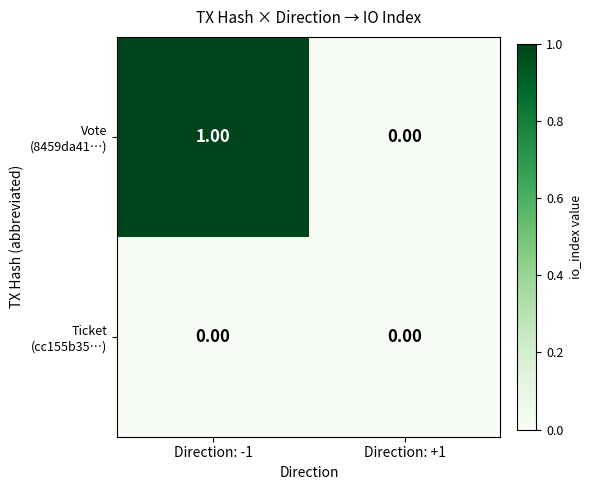

How many categories are shown in the chart?

2